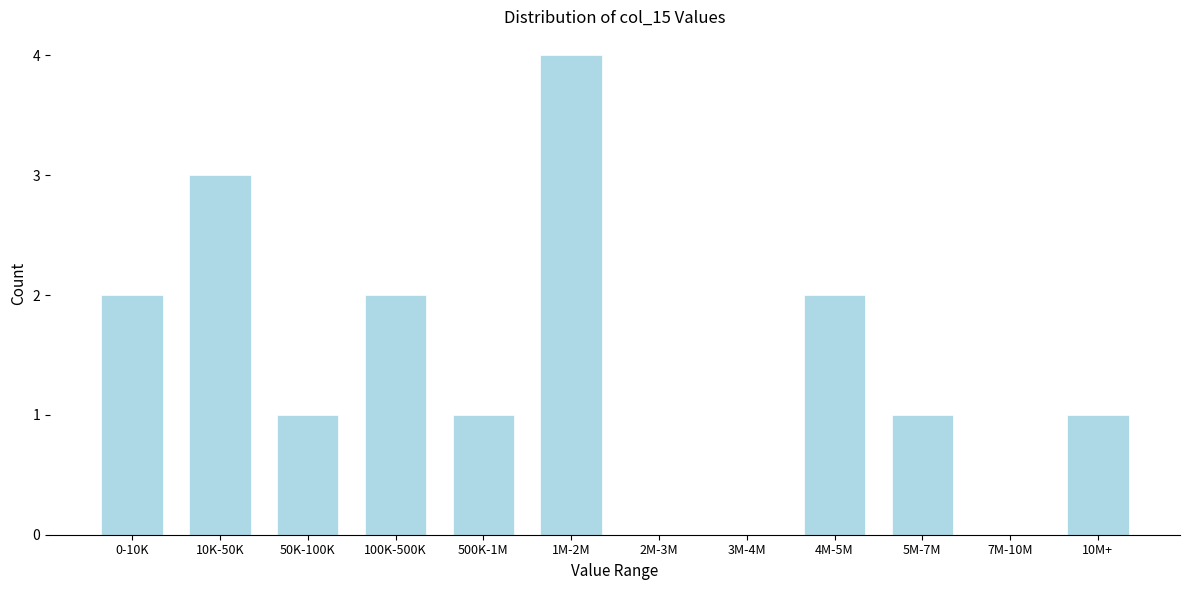

Reading left to right, what are all the values shown in this chart?

0-10K=2	10K-50K=3	50K-100K=1	100K-500K=2	500K-1M=1	1M-2M=4	2M-3M=0	3M-4M=0	4M-5M=2	5M-7M=1	7M-10M=0	10M+=1